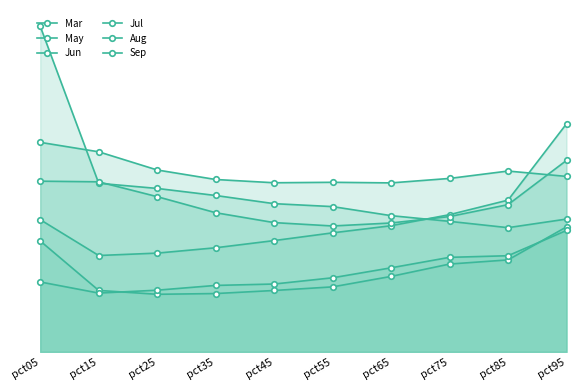

What is the difference between the maximum and minimum values in the Aug series?

0.7